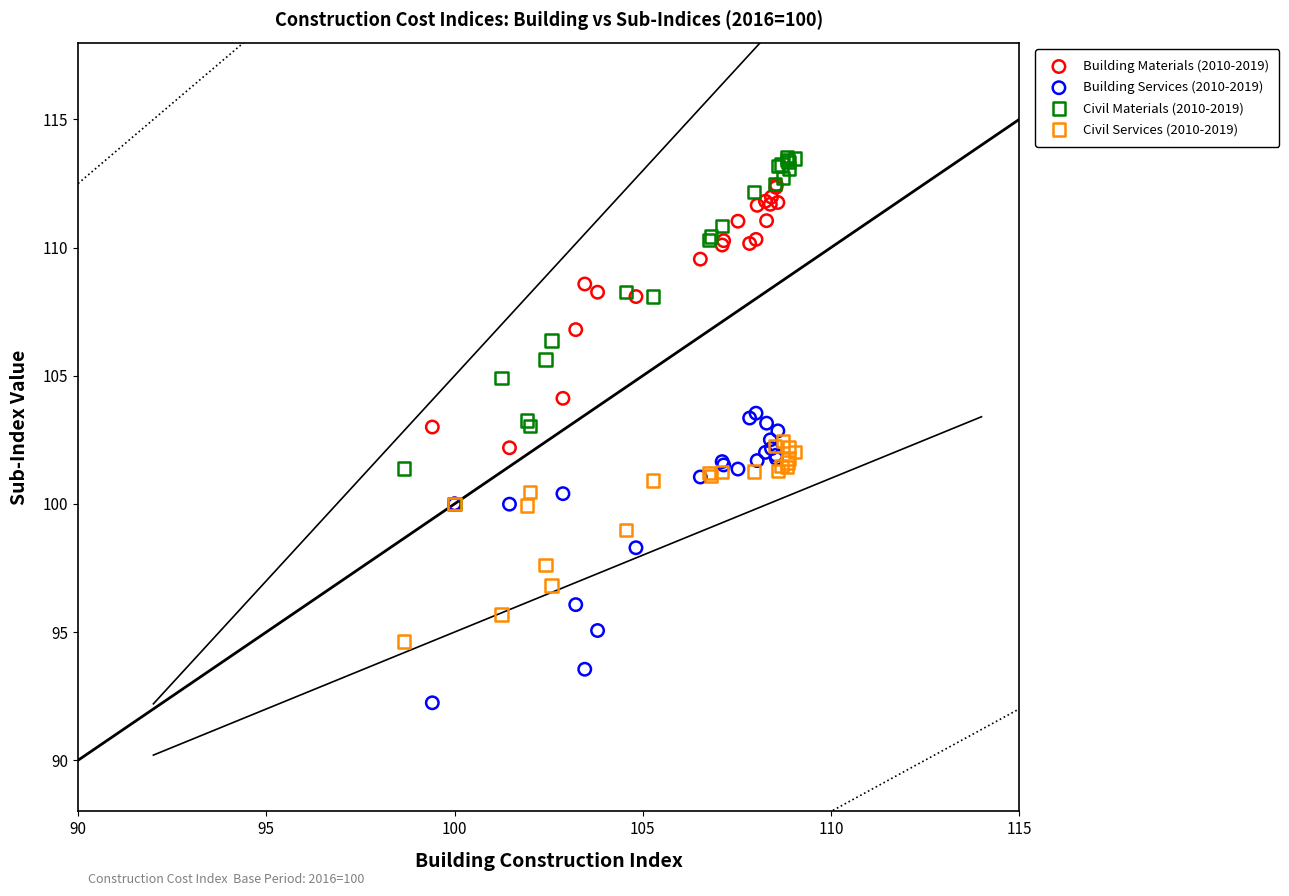

Which series has the widest spread of Y values?

Civil Materials (2010-2019)